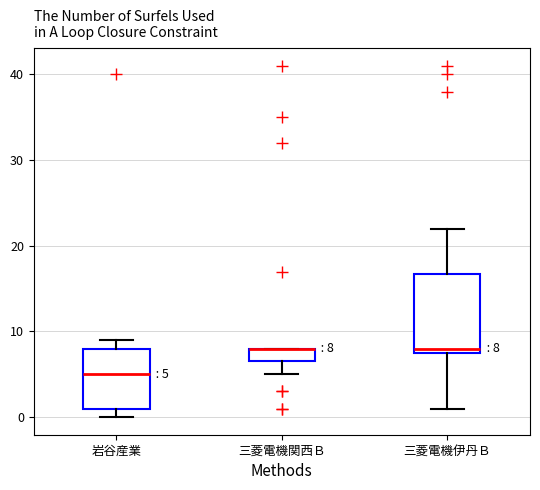

Comparing the boxes themselves (not the whiskers), which one is the tallest?

三菱電機伊丹Ｂ